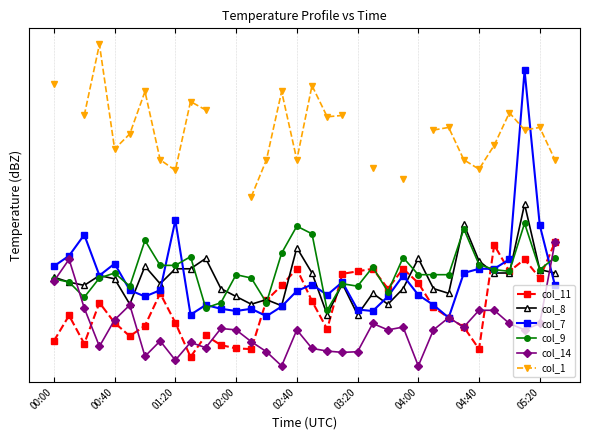

Which series ends up on top after the final intersection of col_11 and col_14?

col_11